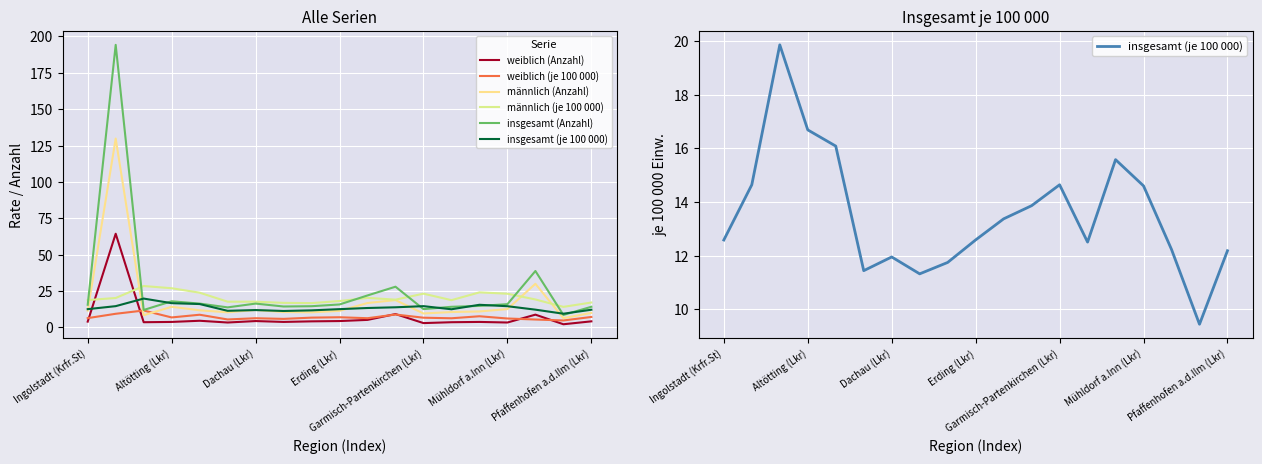

How many data points does each series have?

19